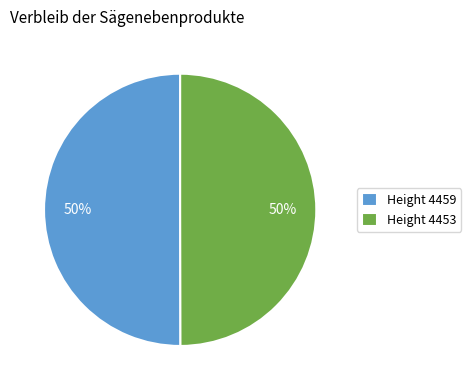

Is the sum of Height 4453 and Height 4459 greater than half?

Yes